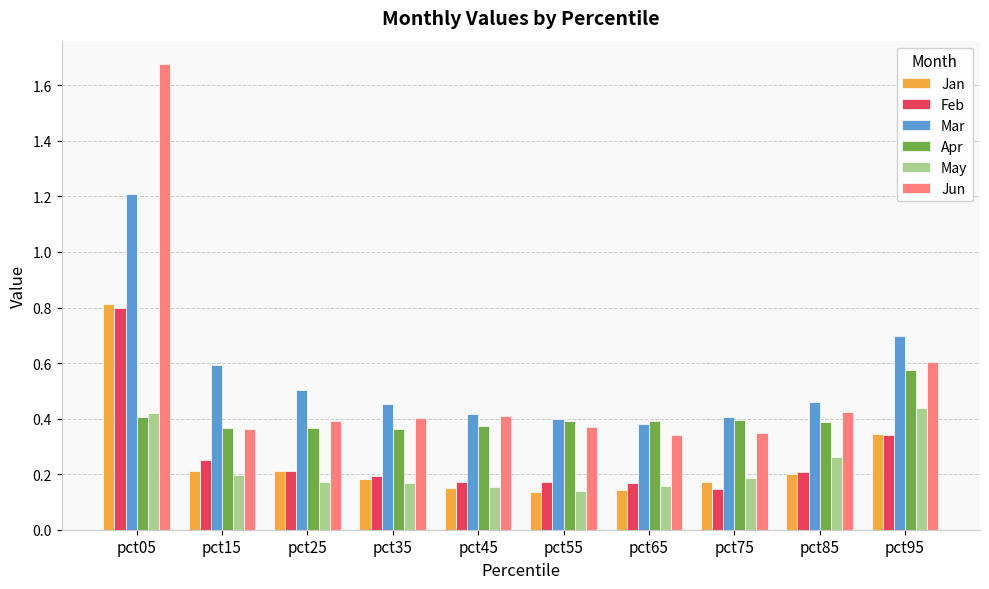

Which series has the widest spread of values?

Jun